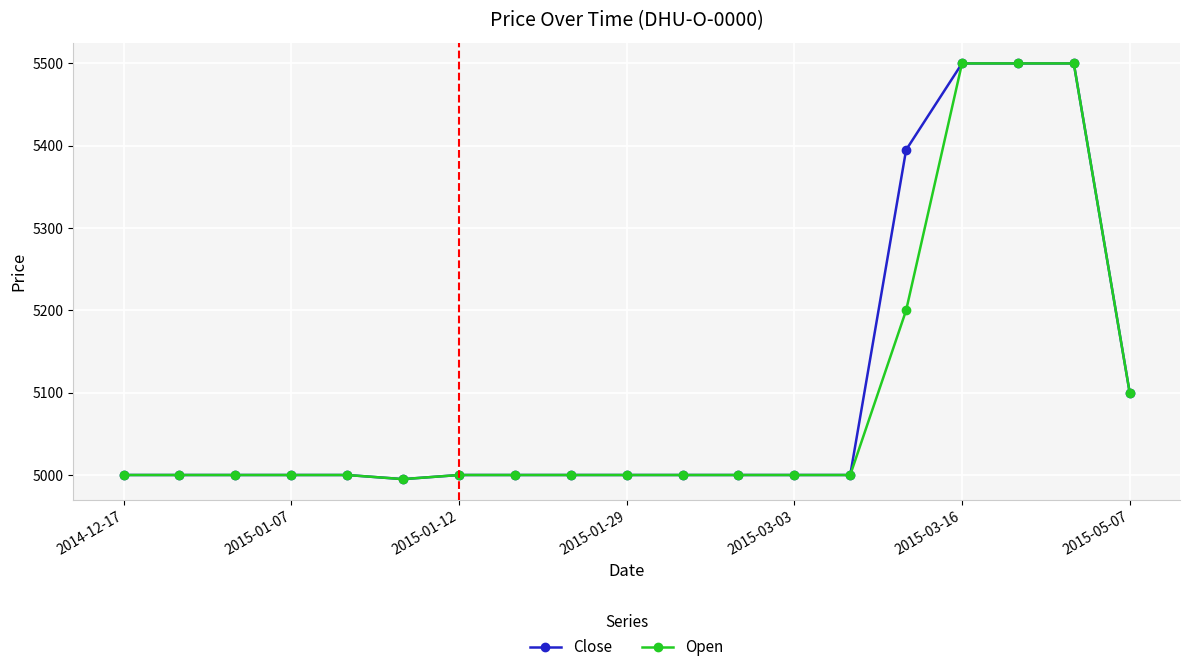

What is the sum of all Open values?

96795